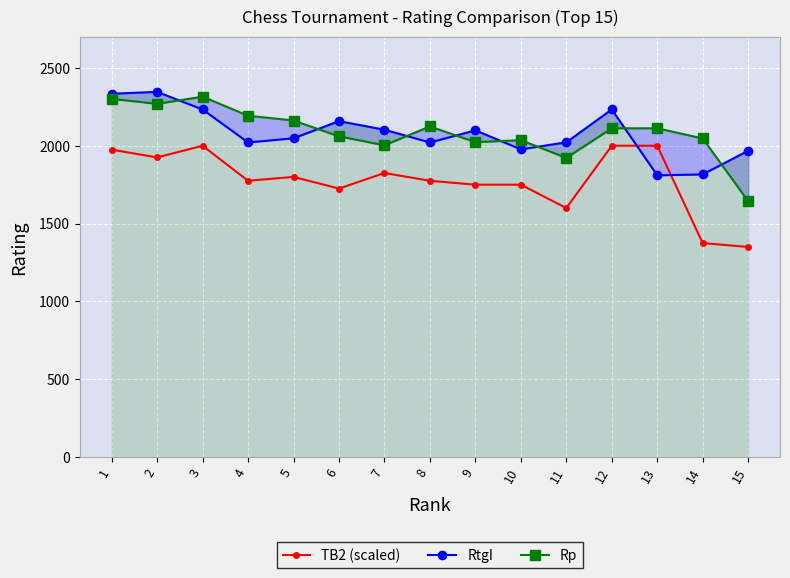

Between 5 and 7, which is larger?

7